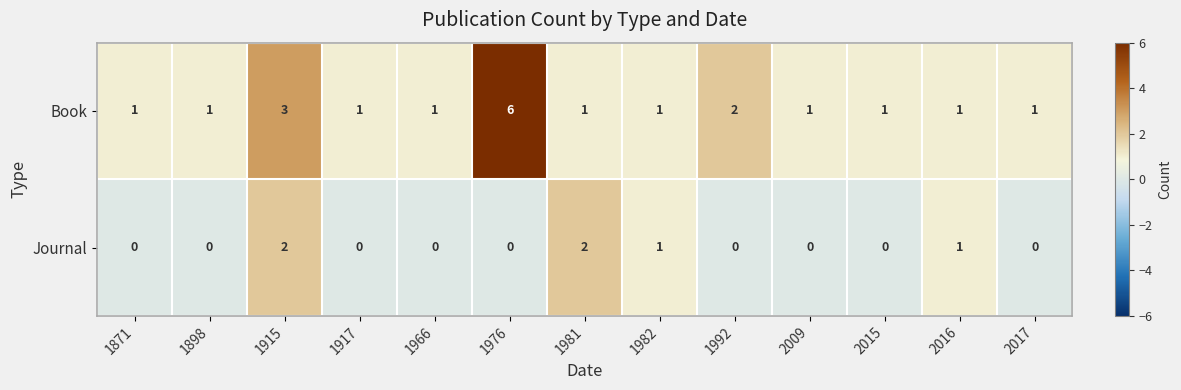

What is the sum of all Journal values?

6